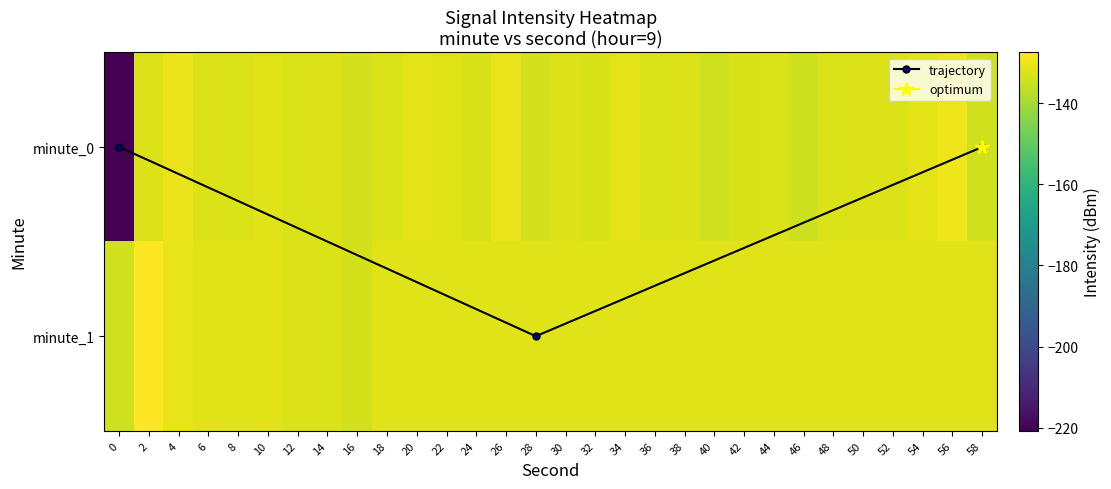

Reading left to right, what are all the values shown in this chart?

0: 0=-220.7	2=-132.5	4=-130.3	6=-132.4	8=-132.9	10=-132.0	12=-132.9	14=-132.3	16=-133.8	18=-132.8	20=-131.4	22=-132.0	24=-133.1	26=-130.7	28=-133.9	30=-132.6	32=-133.2	34=-131.5	36=-133.0	38=-132.3	40=-134.2	42=-133.1	44=-132.8	46=-134.6	48=-133.0	50=-132.5	52=-132.4	54=-131.3	56=-129.8	58=-134.2
1: 0=-134.3	2=-127.5	4=-130.8	6=-131.7	8=-132.0	10=-131.9	12=-132.6	14=-132.8	16=-133.6	18=-132.1	20=-132.1	22=-132.1	24=-132.1	26=-132.1	28=-132.1	30=-132.1	32=-132.1	34=-132.1	36=-132.1	38=-132.1	40=-132.1	42=-132.1	44=-132.1	46=-132.1	48=-132.1	50=-132.1	52=-132.1	54=-132.1	56=-132.1	58=-132.1